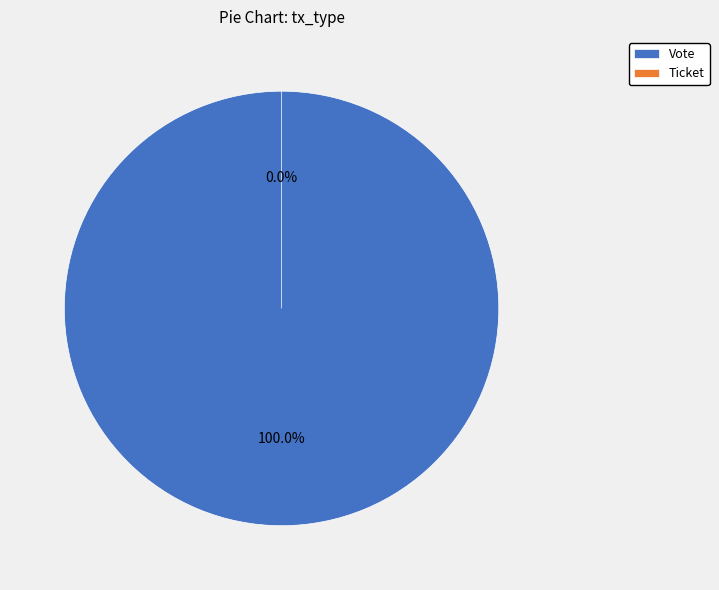

Count the number of slices in the pie.

2